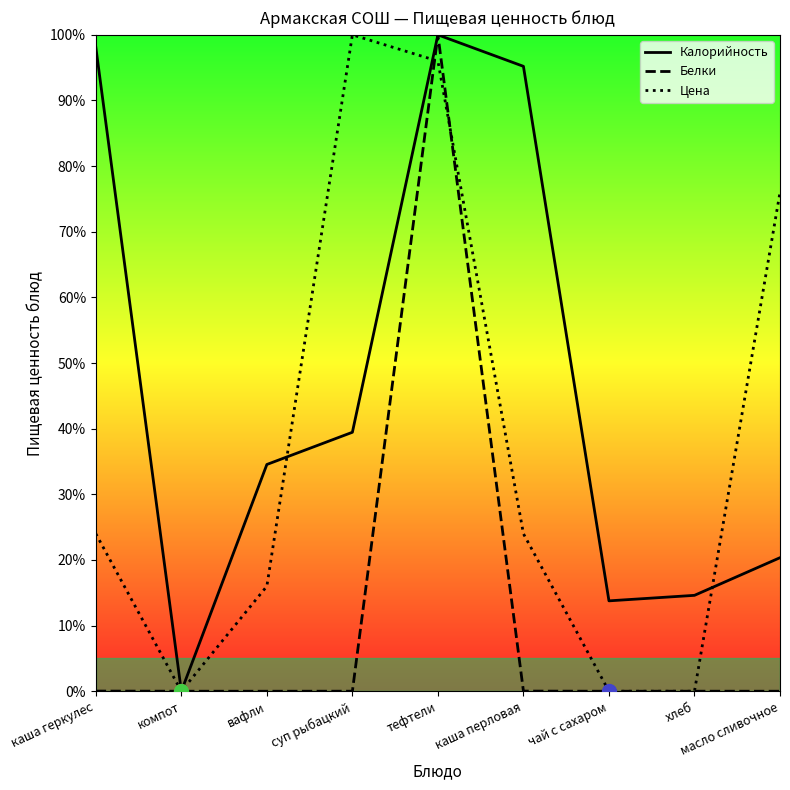

At каша геркулес, list the series in order from smallest to largest.

Белки, Цена, Калорийность